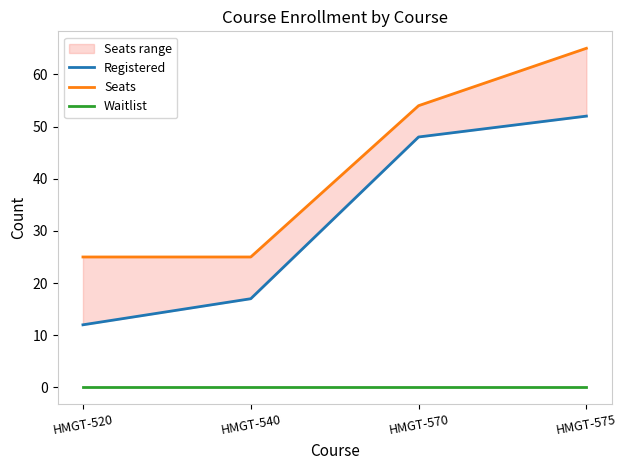

At HMGT-570, list the series in order from smallest to largest.

Waitlist, Registered, Seats